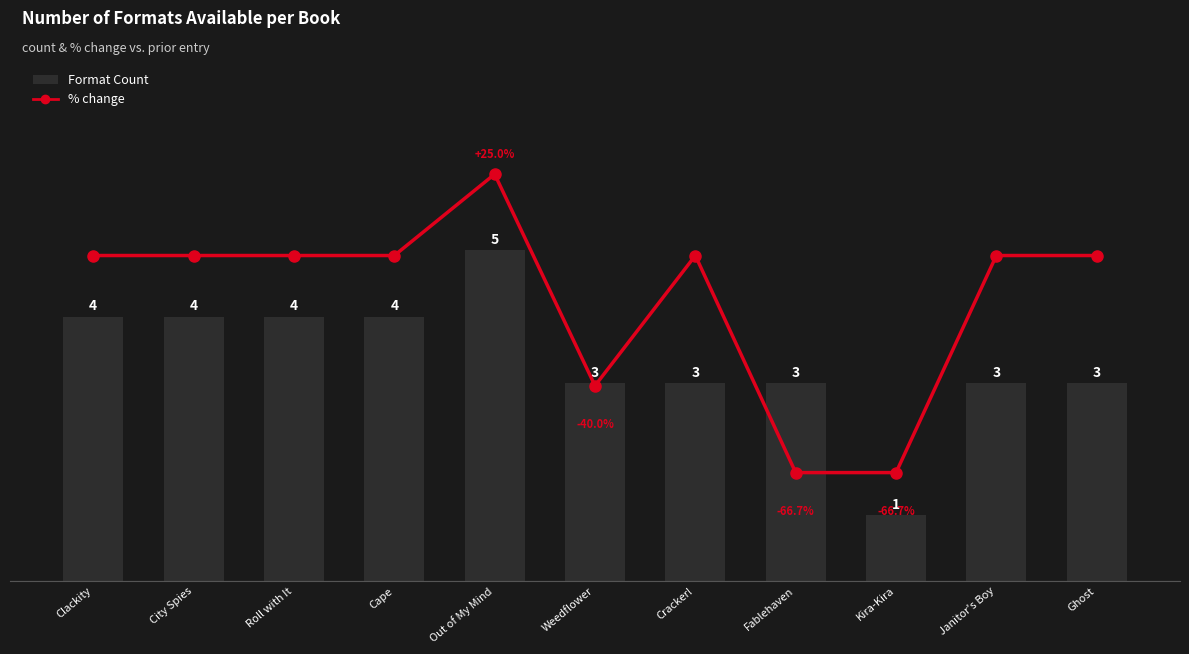

How many Format Count values are between 3 and 4?

9